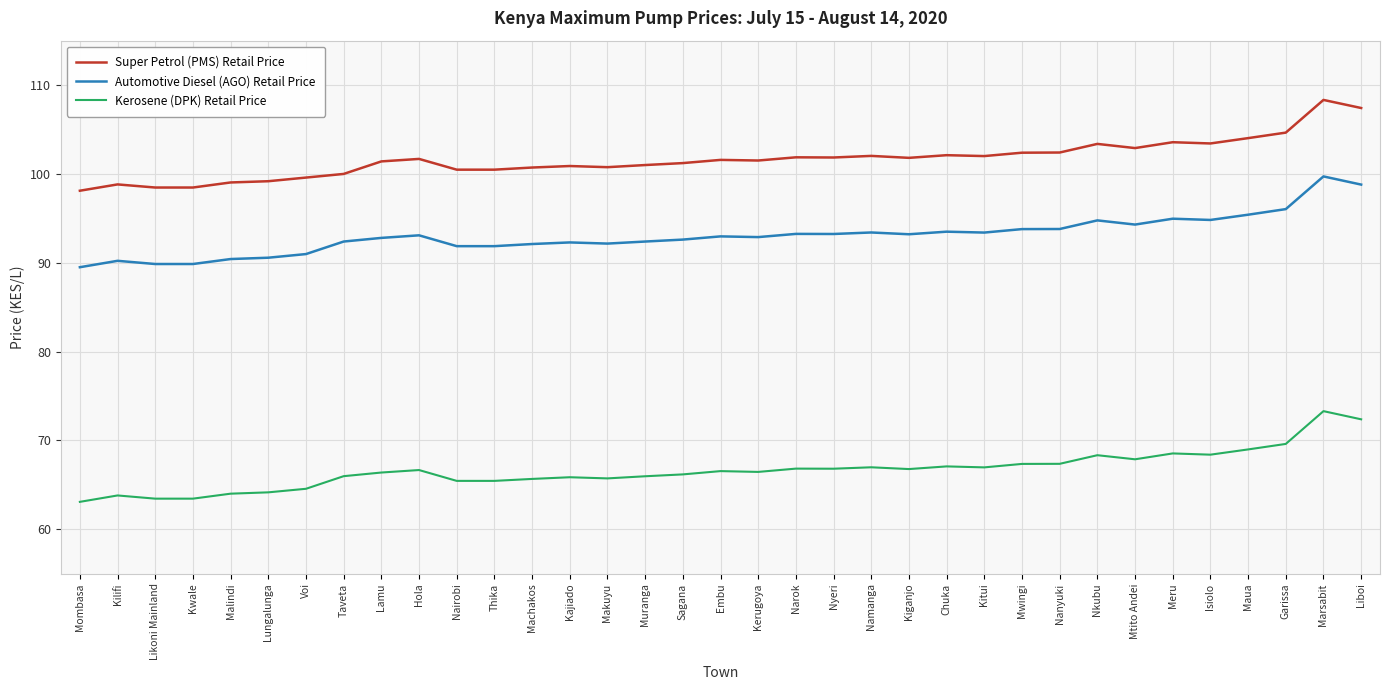

What is the difference between the second highest and second lowest values in the Kerosene (DPK) Retail Price series?

8.9